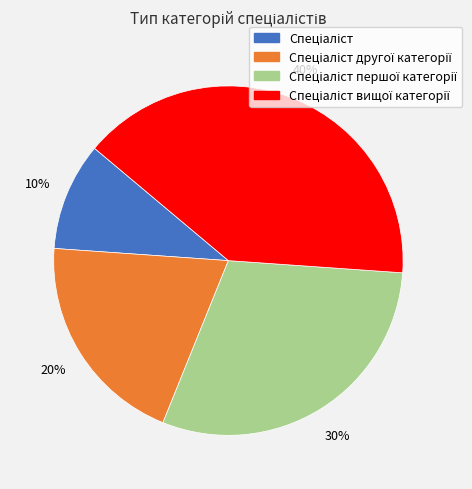

Is there any slice that represents more than half of the pie?

No